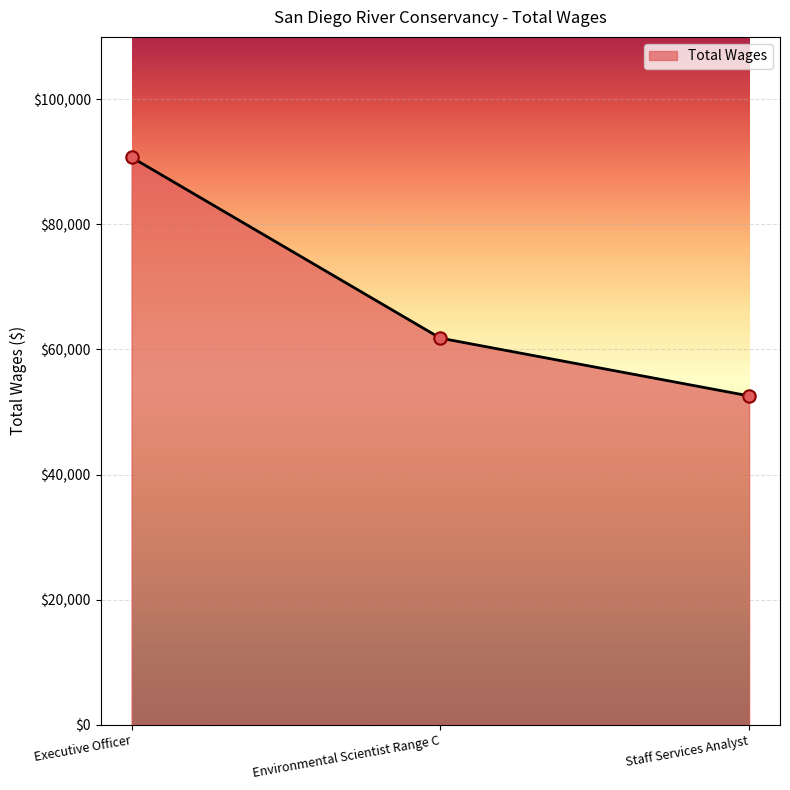

What is the ratio of the value at Staff Services Analyst to the value at Executive Officer?

0.6